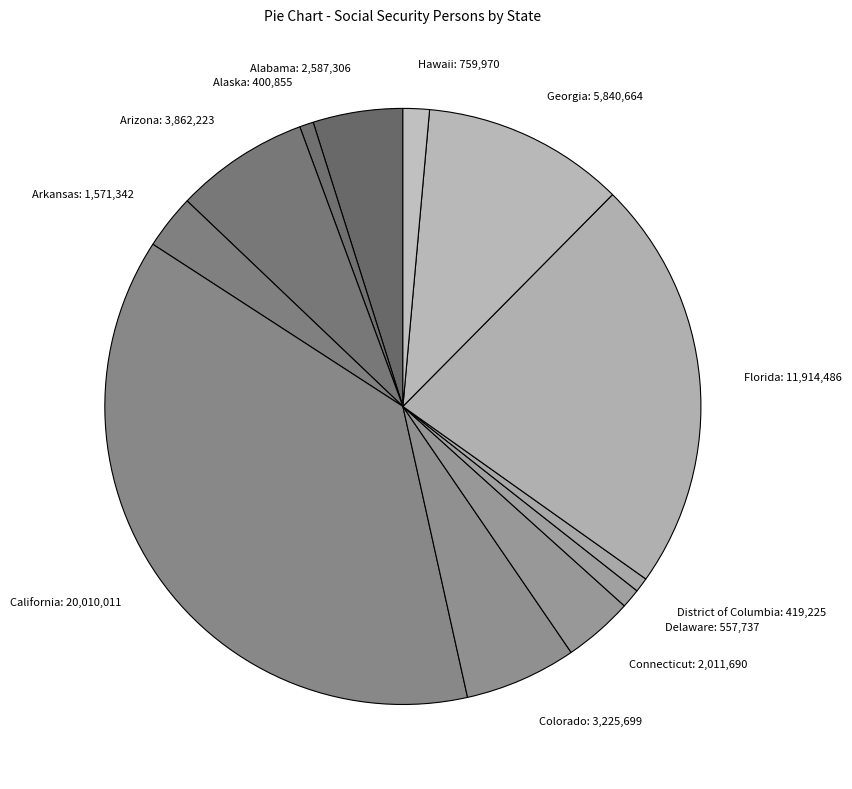

Is it true that Delaware: 557,737 is 1% of the pie?

True